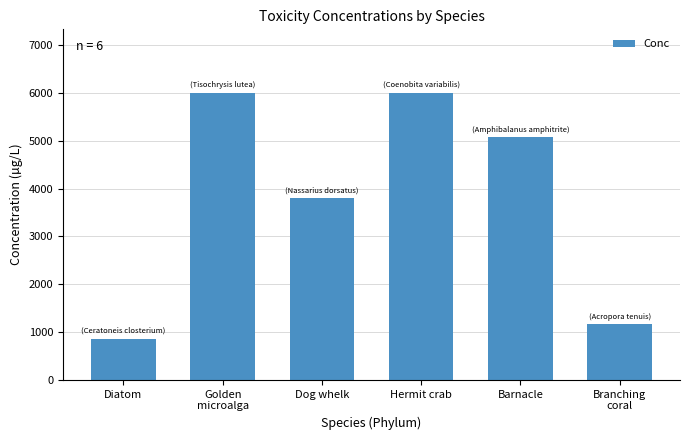

What is the maximum value shown in the chart?

6010